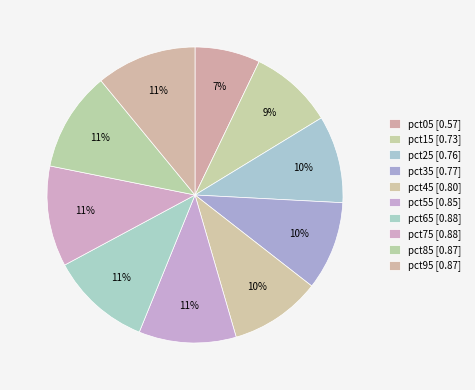

To the nearest percent, what is the combined percentage of pct85 and pct95?

22%